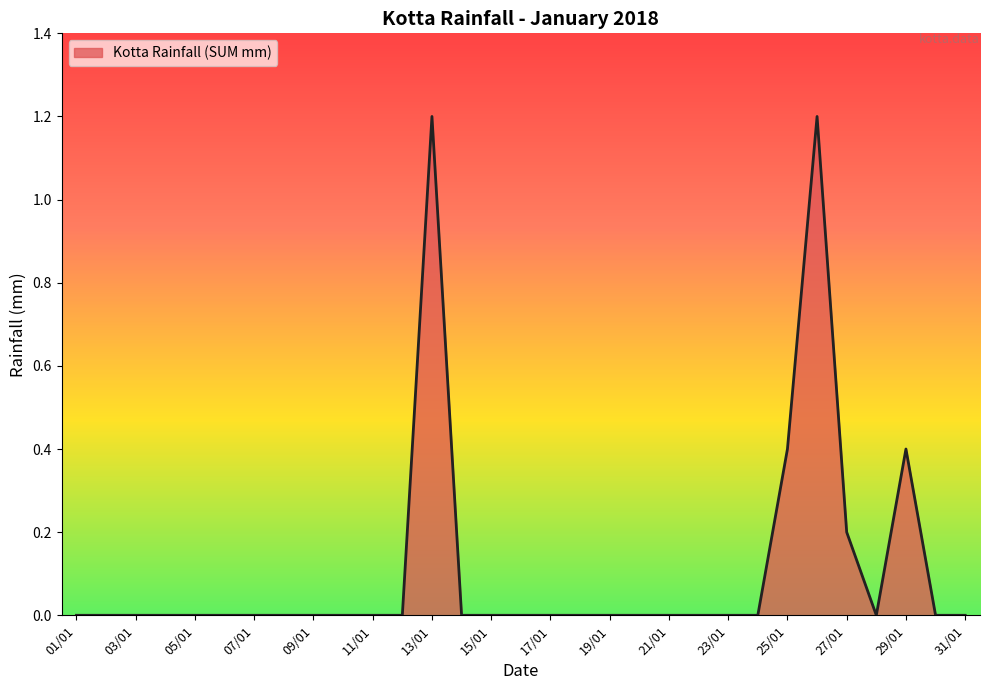

What is the maximum value shown in the chart?

1.2